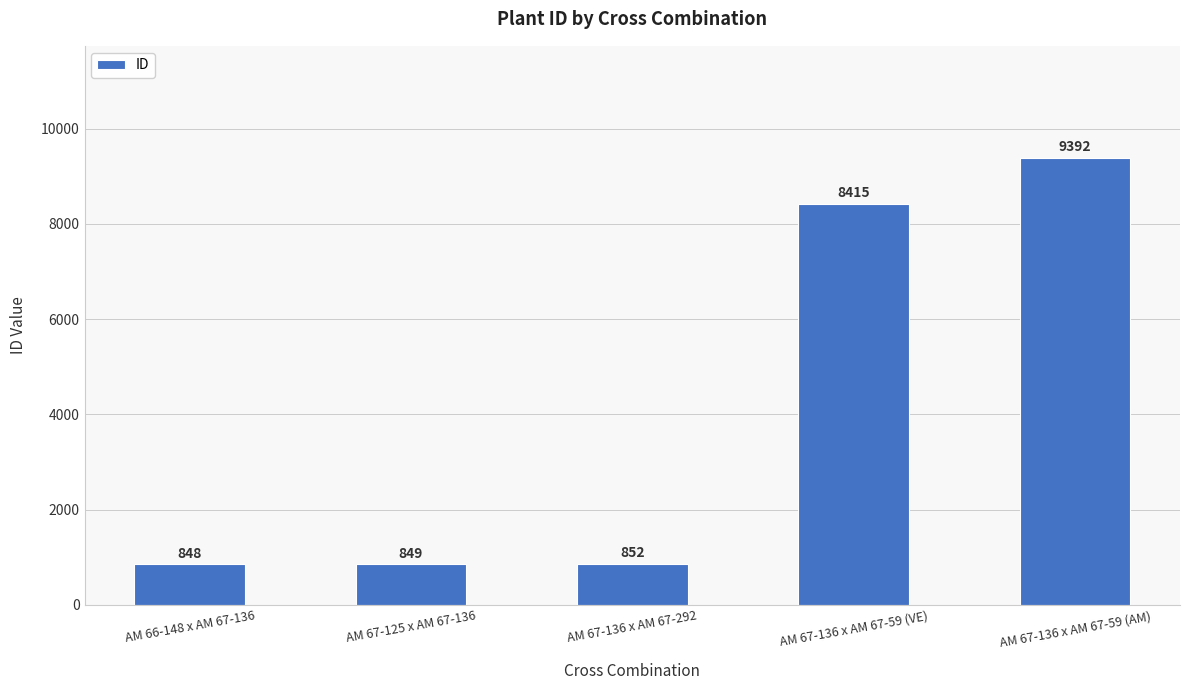

What is the difference between the maximum and second lowest values?

8543